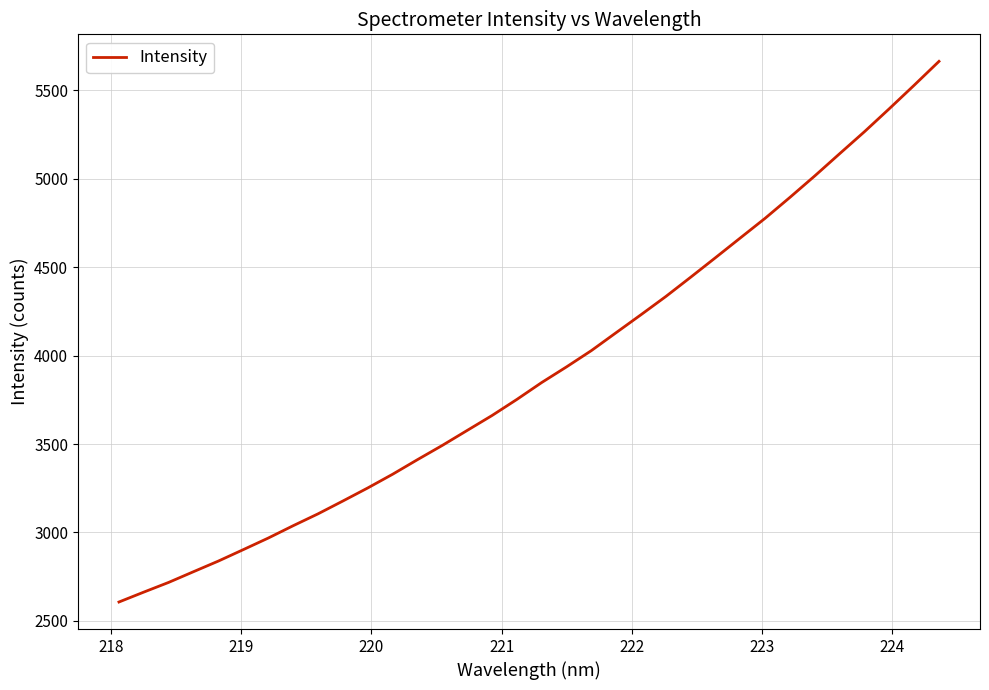

What is the maximum value shown in the chart?

5664.7